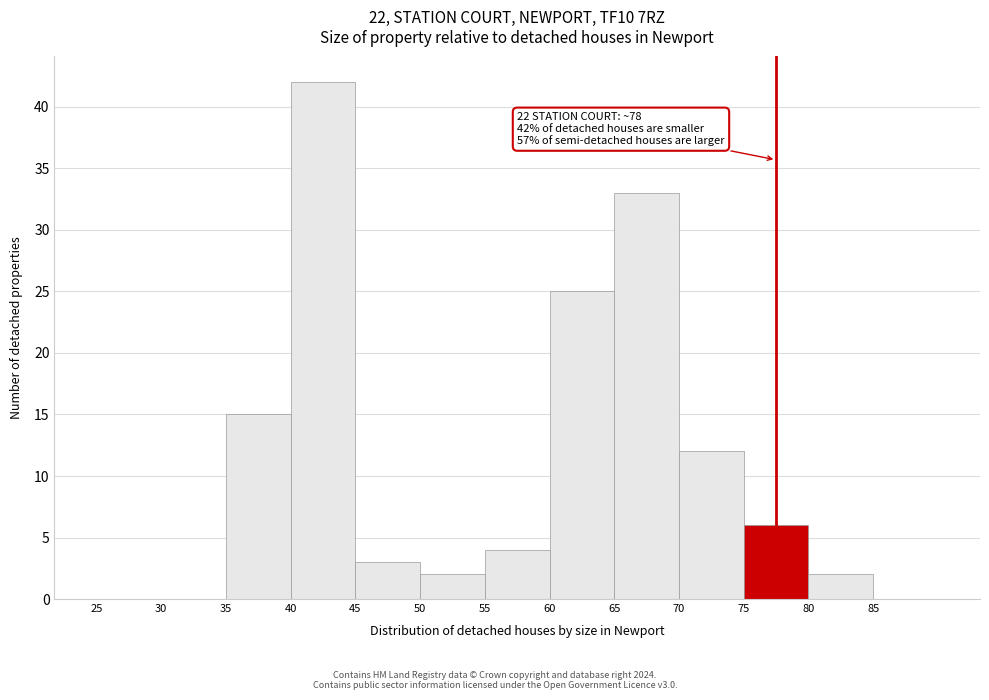

Over which range of the x-axis is the bar tallest?

40 to 45